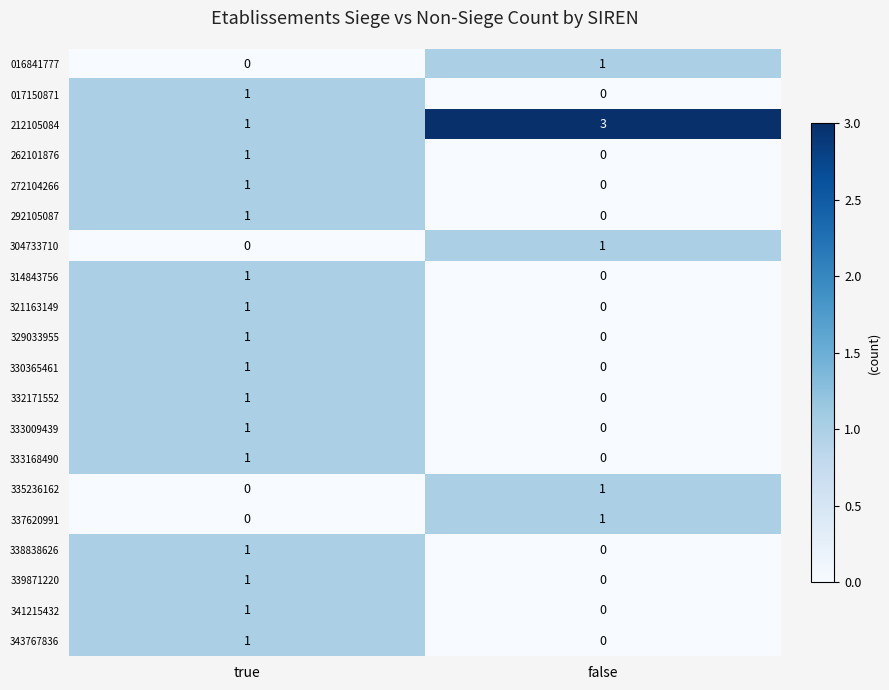

At which label is 272104266 closest to 0?

false